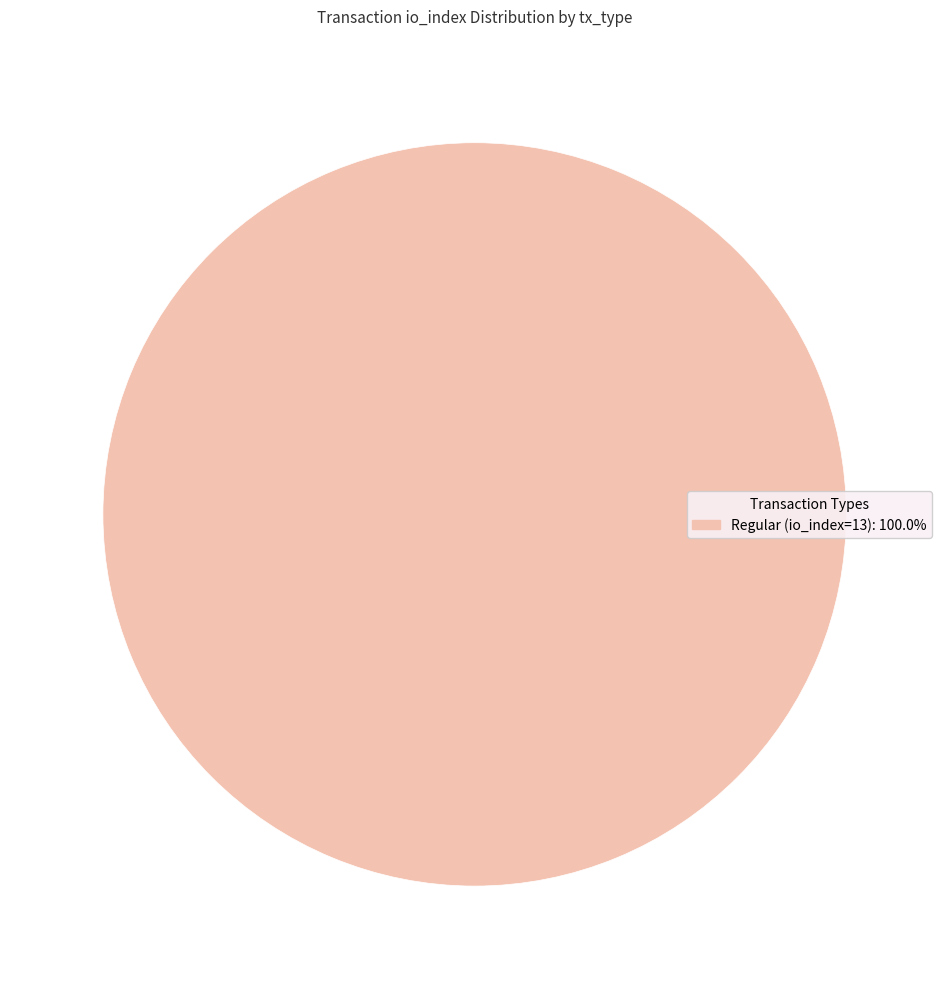

Does any single category account for the majority?

Yes